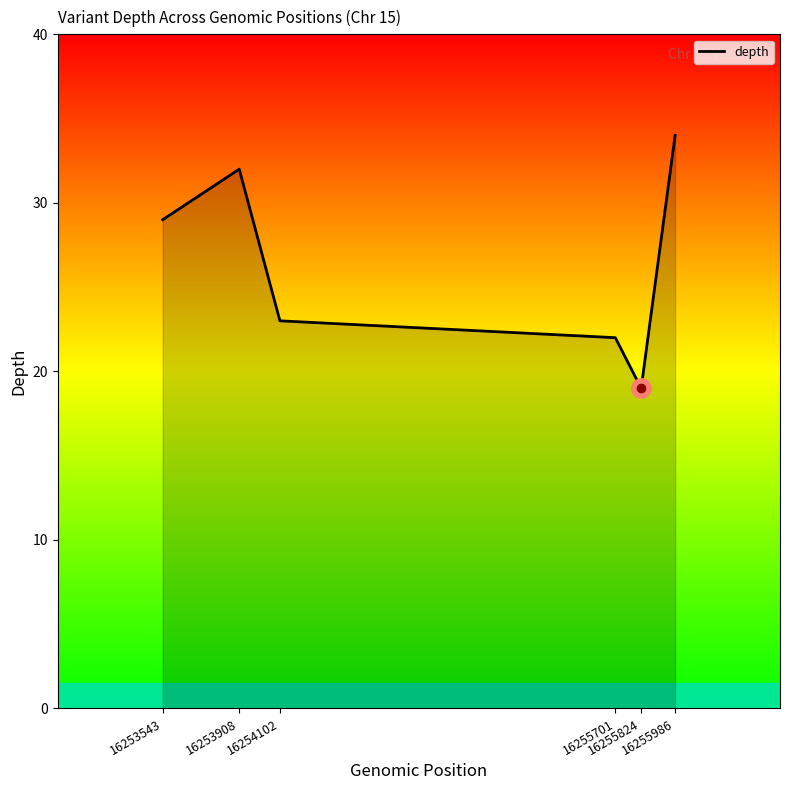

What is the change in value from 16253543 to 16255824?

-10